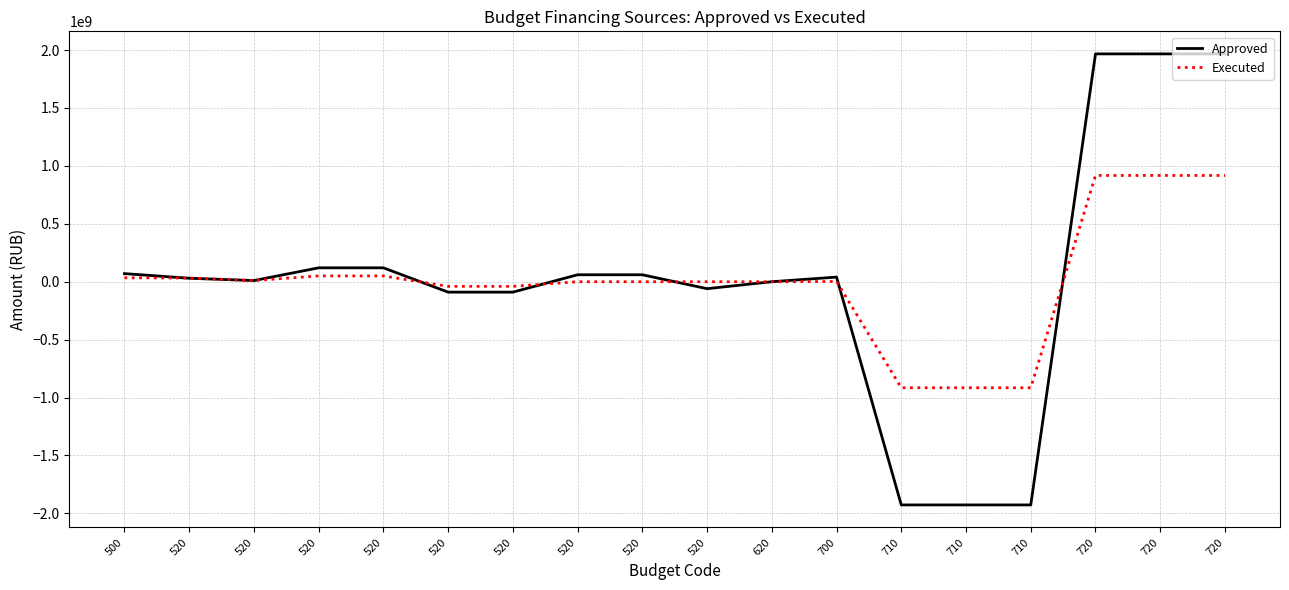

Between 520 and 720, which series saw the biggest shift?

Approved